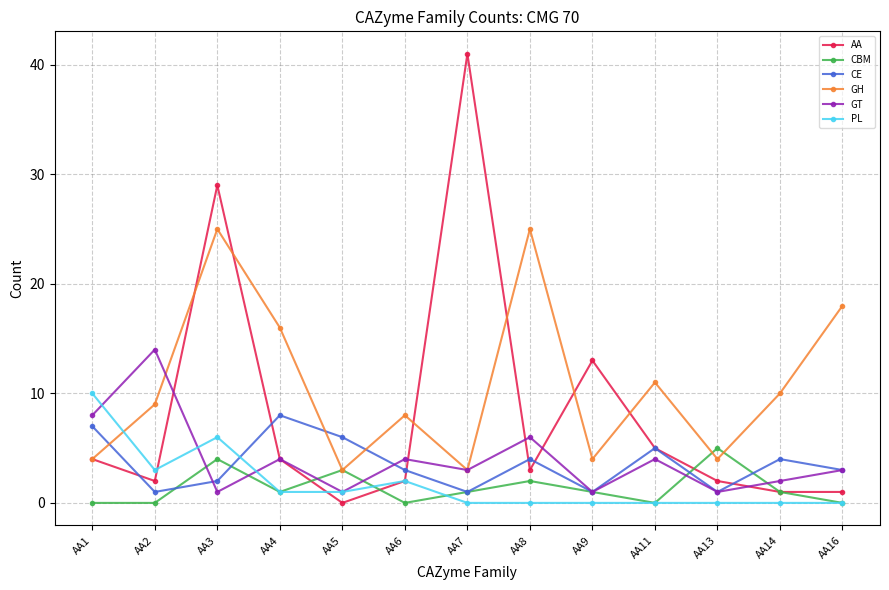

What is the approximate value of CE at AA14?

4